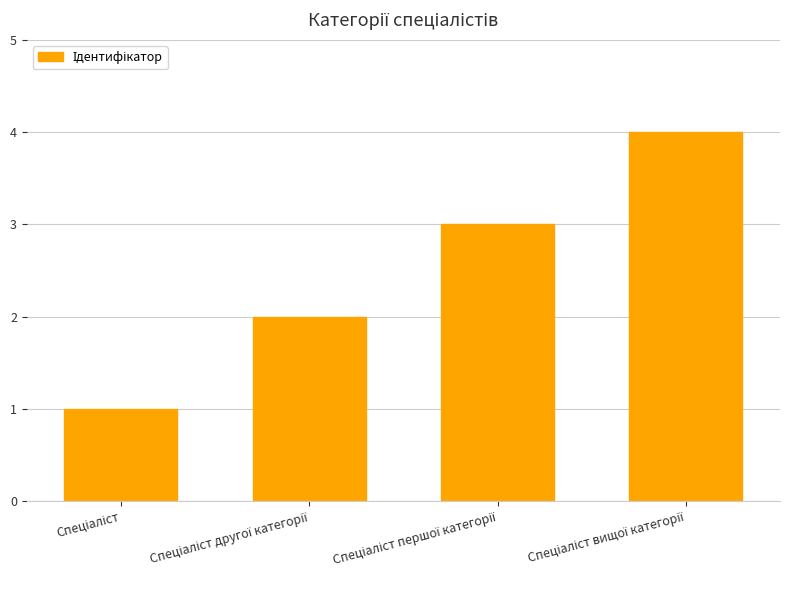

What is the difference between the maximum and minimum values?

3